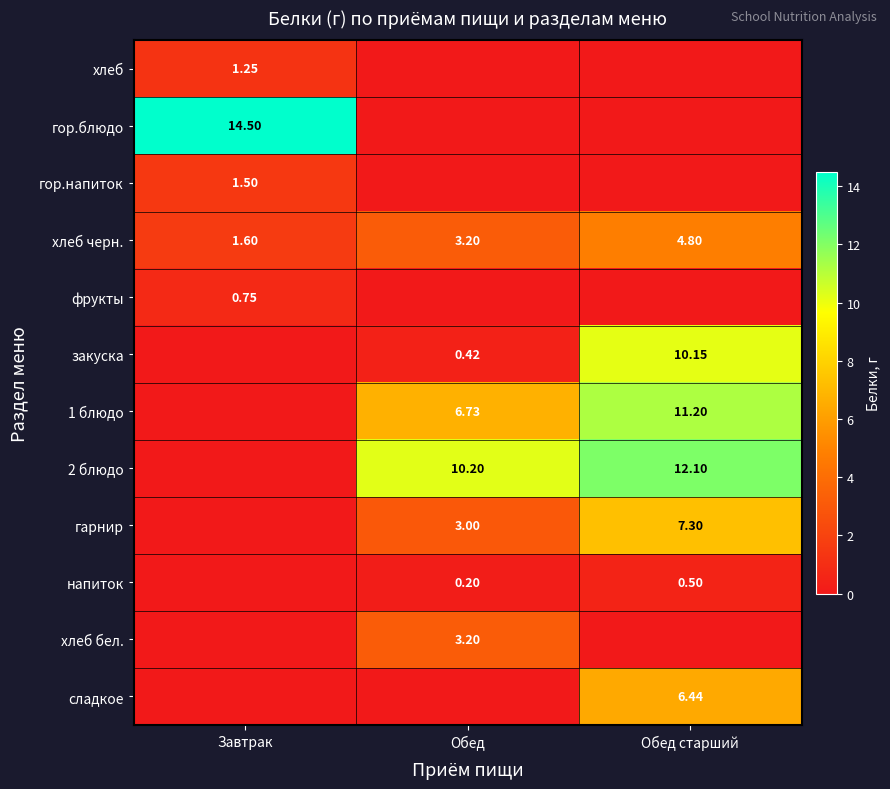

Is the value of напиток at Обед greater than the value of сладкое at Обед старший?

No